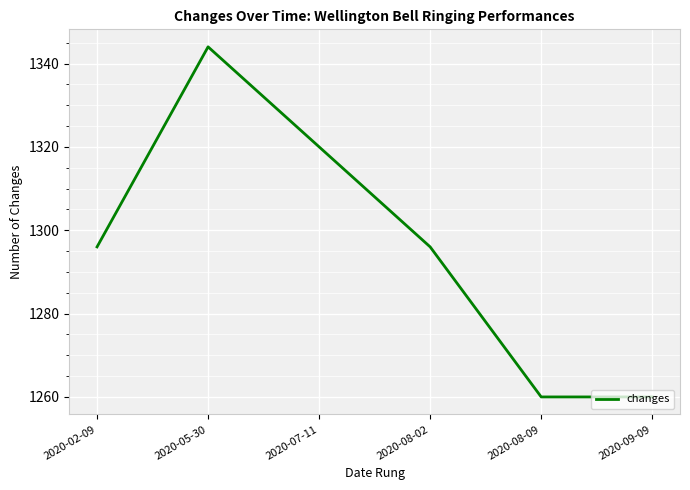

Count the number of data series in this chart.

1